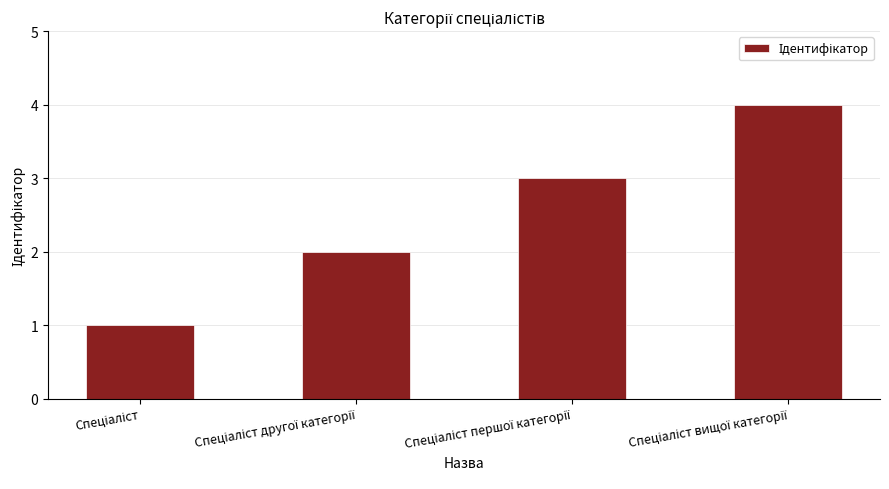

What is the greatest value displayed?

4